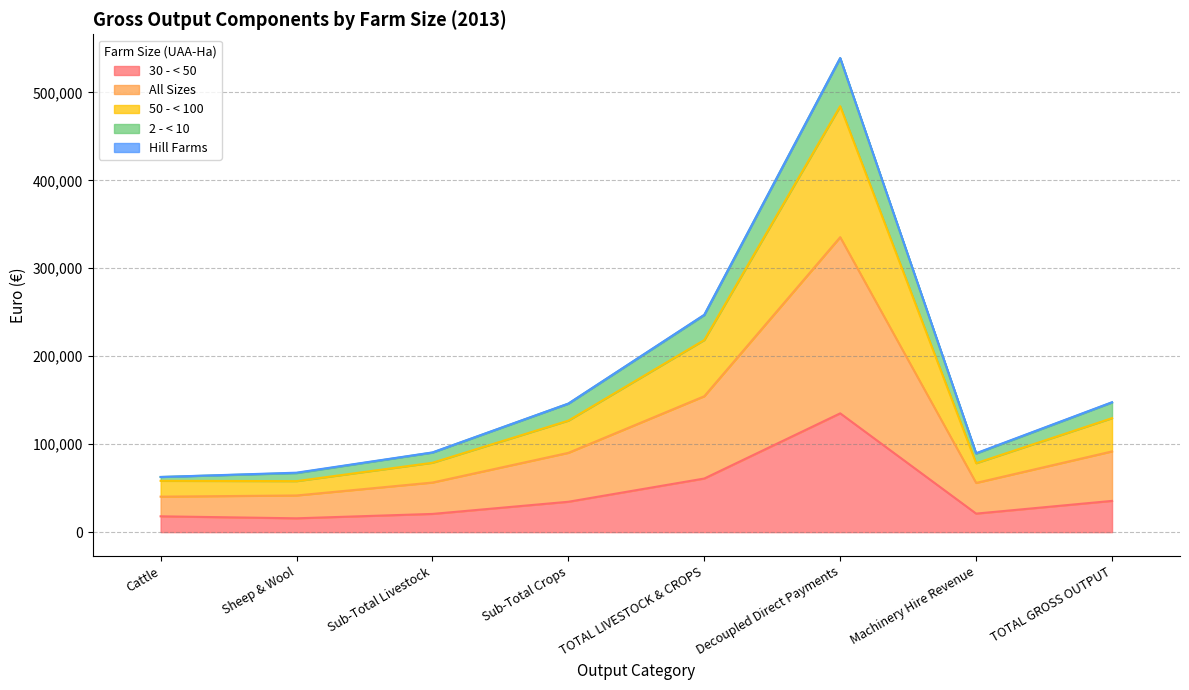

True or false: 50 - < 100 has more than 1 interior local peaks.

False